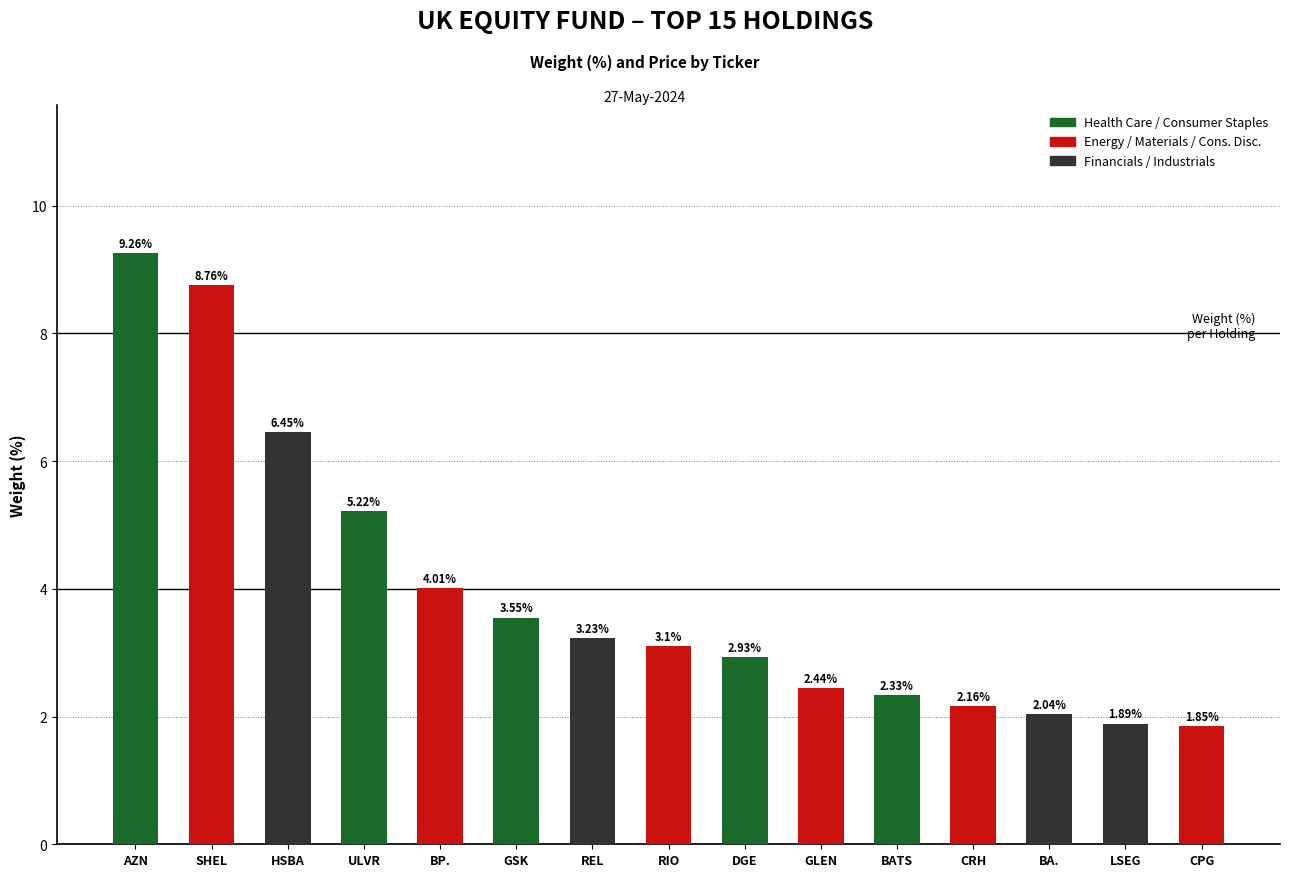

What position from the left is BP.?

5